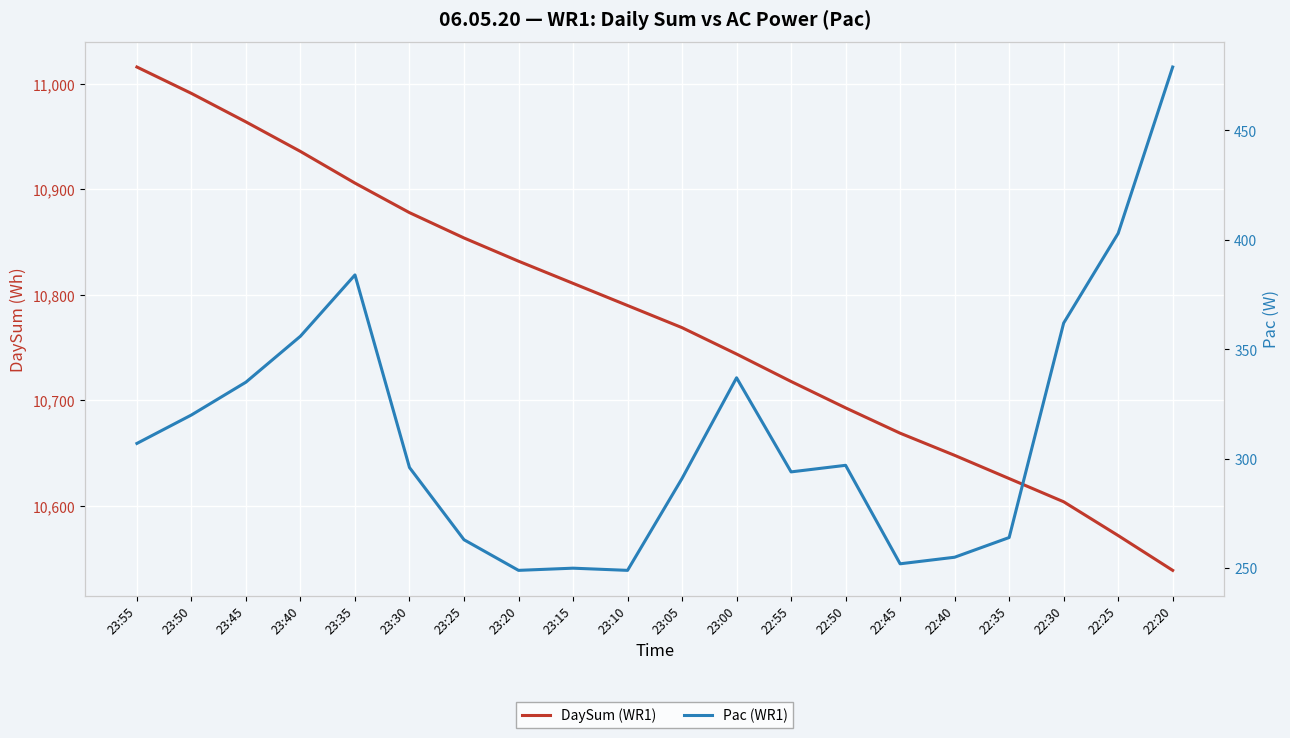

Reading right to left, transcribe all the data shown in this chart.

DaySum (WR1): 10539	10572	10604	10626	10648	10669	10693	10718	10744	10769	10790	10811	10832	10854	10878	10906	10936	10964	10991	11016
Pac (WR1): 479	403	362	264	255	252	297	294	337	291	249	250	249	263	296	384	356	335	320	307